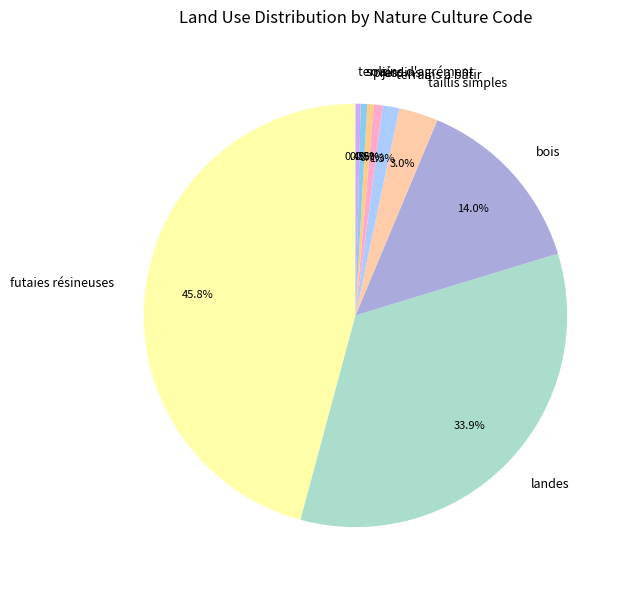

Between landes and jardins, which is larger?

landes